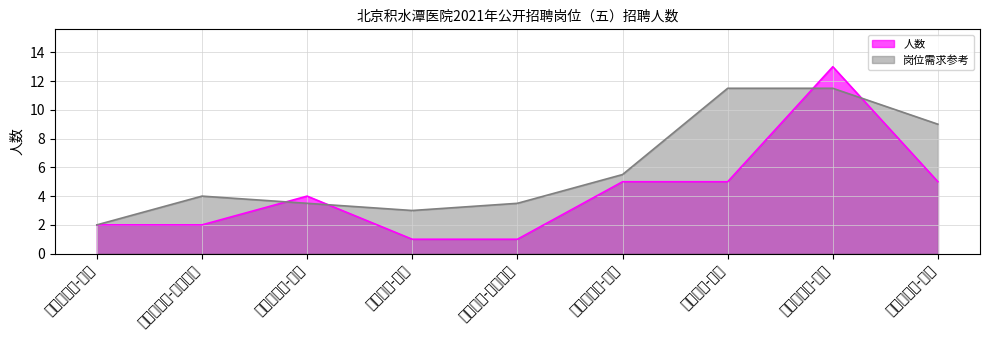

What position from the right is 医疗美容科-医师?

9